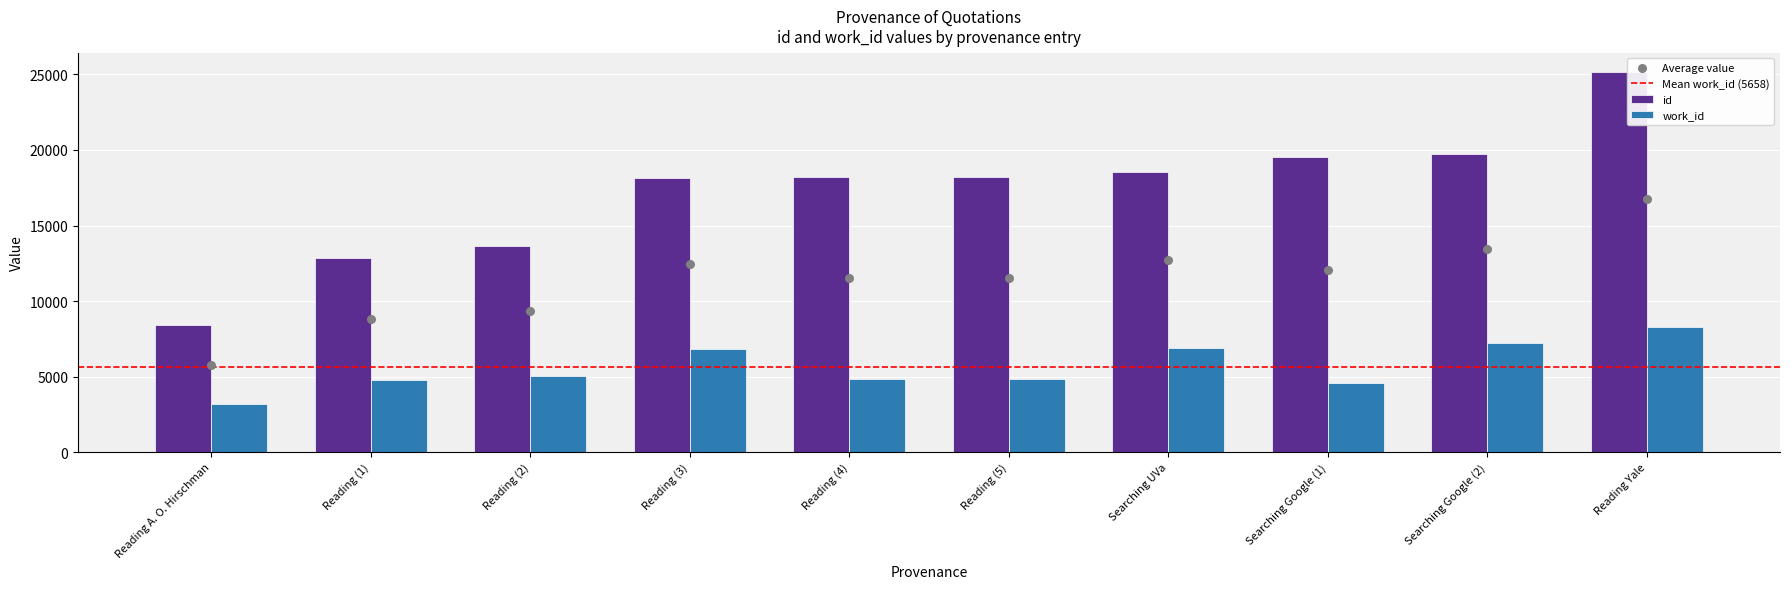

Which series reaches the maximum Y coordinate?

id